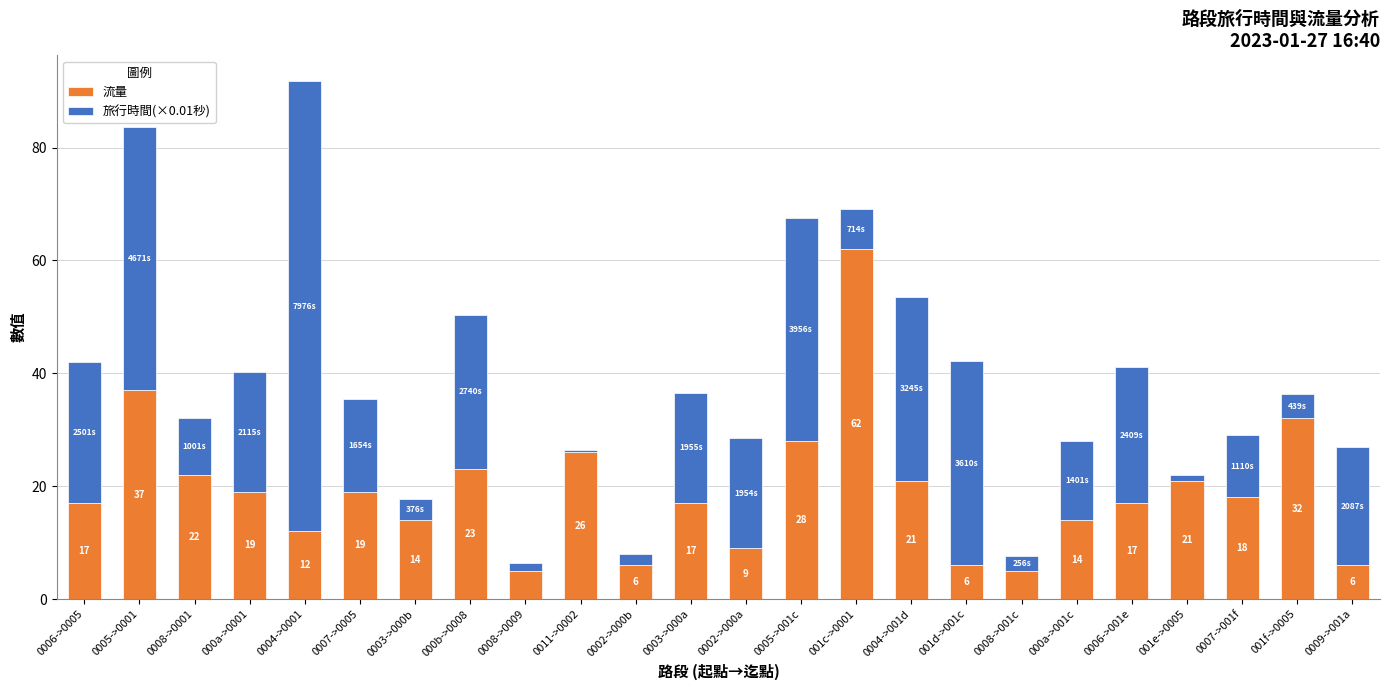

What is the average value of the 流量 series?

19.0